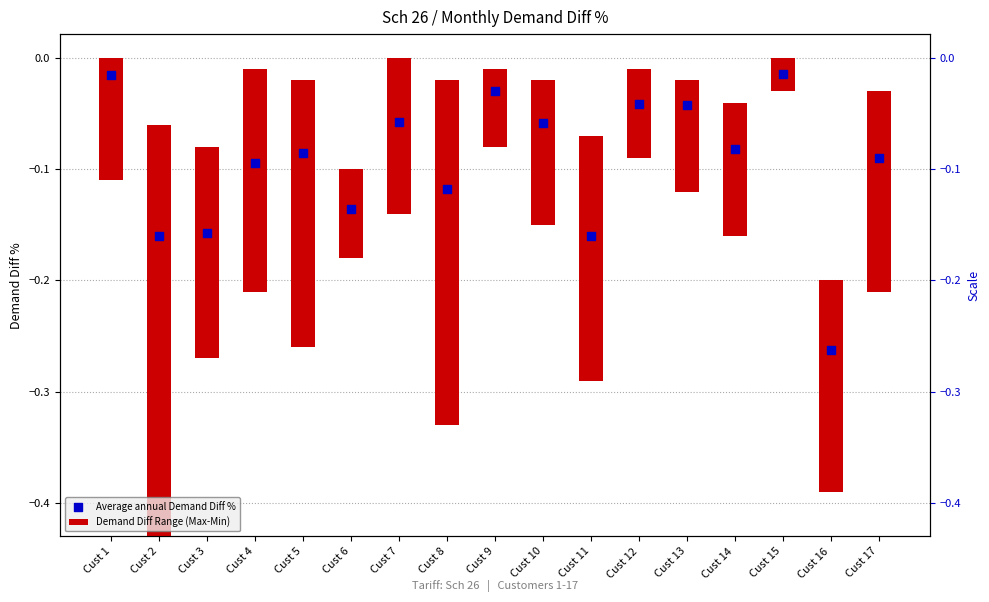

Which series contains the highest Y value?

Demand Diff Range (Max-Min)